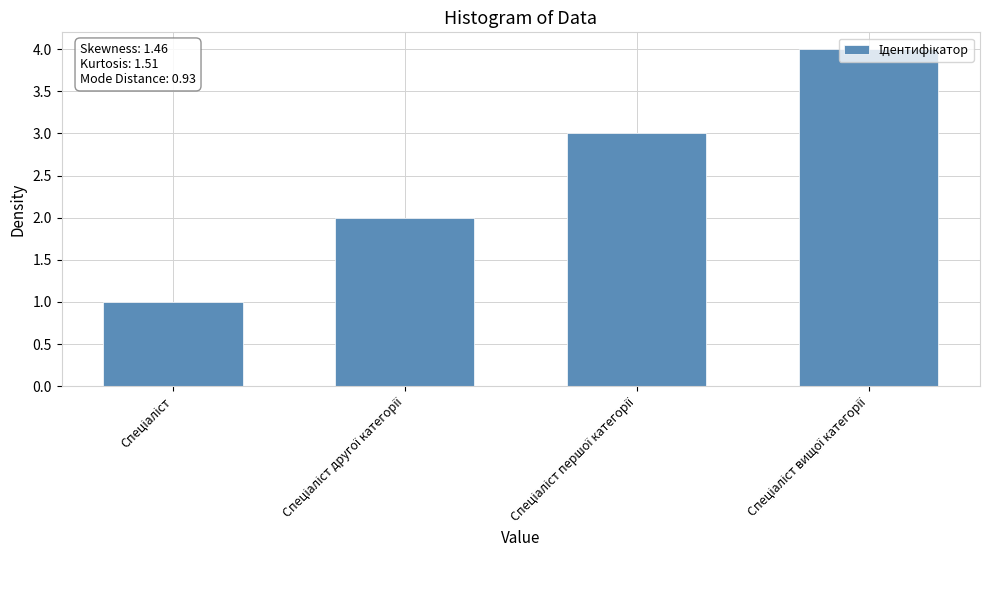

What is the maximum value shown in the chart?

4